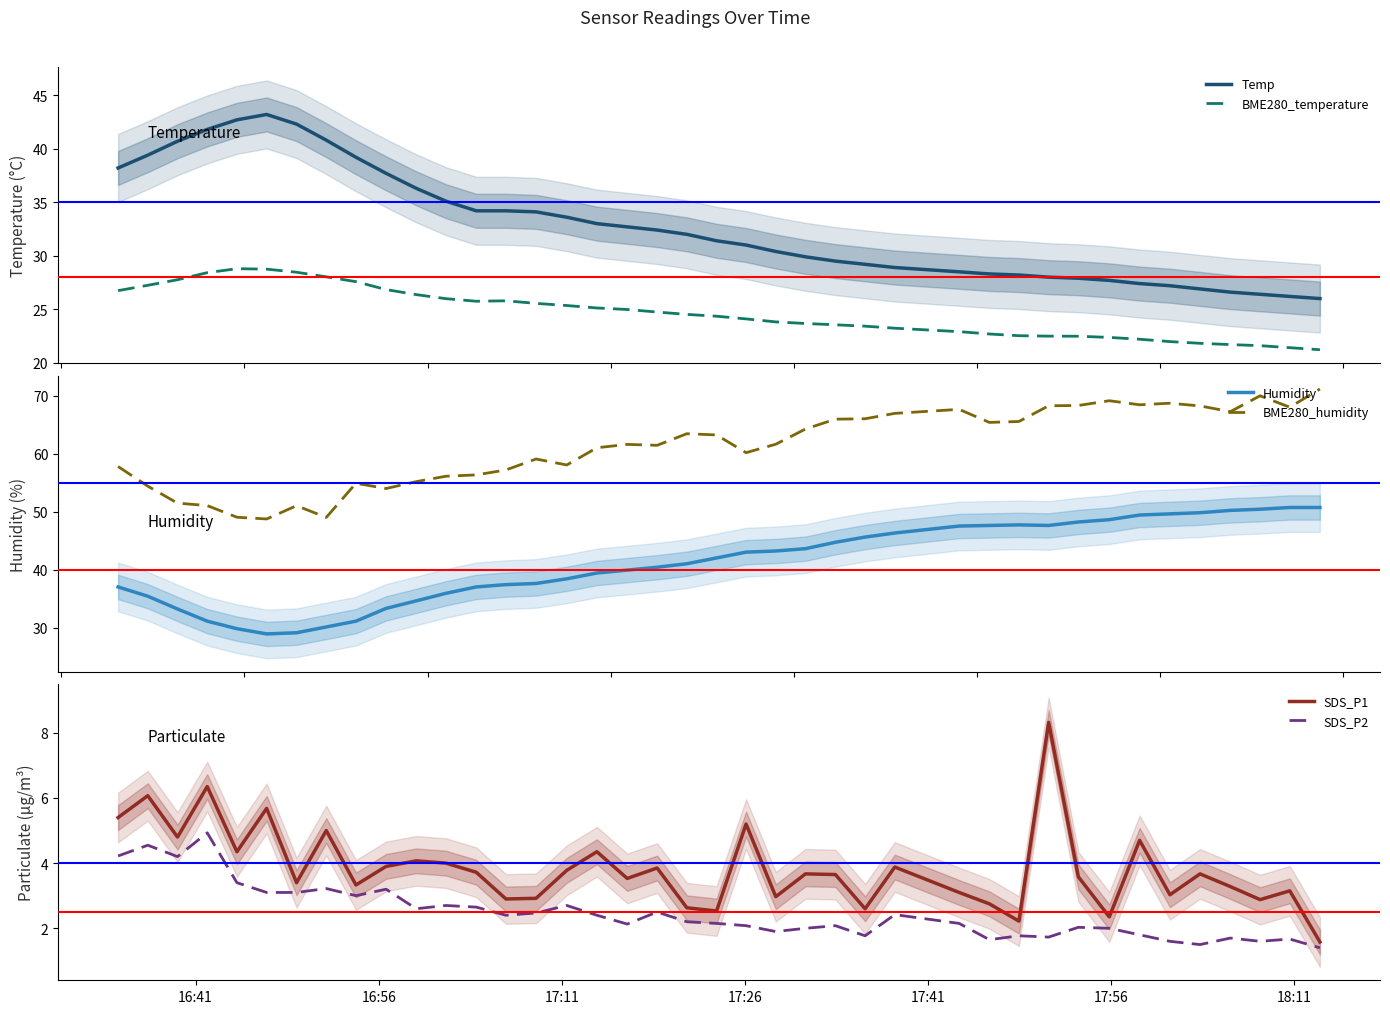

What is the maximum value for Humidity?

50.7